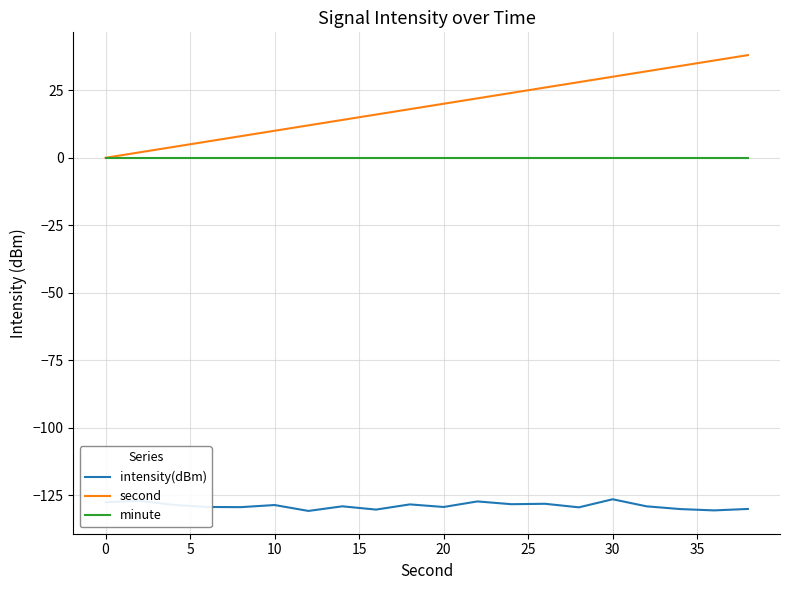

Which series has the widest spread of values?

second